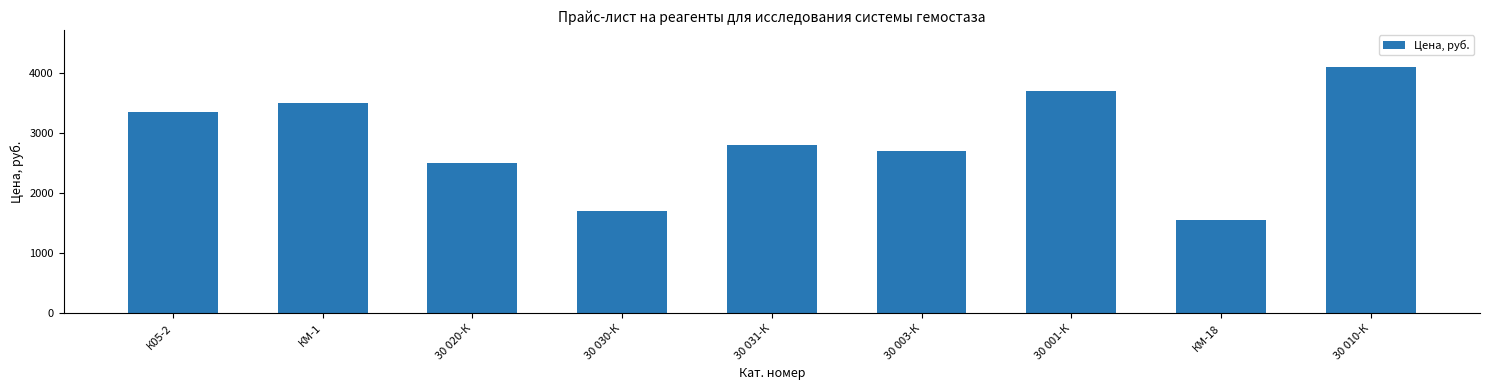

What is the maximum value shown in the chart?

4100